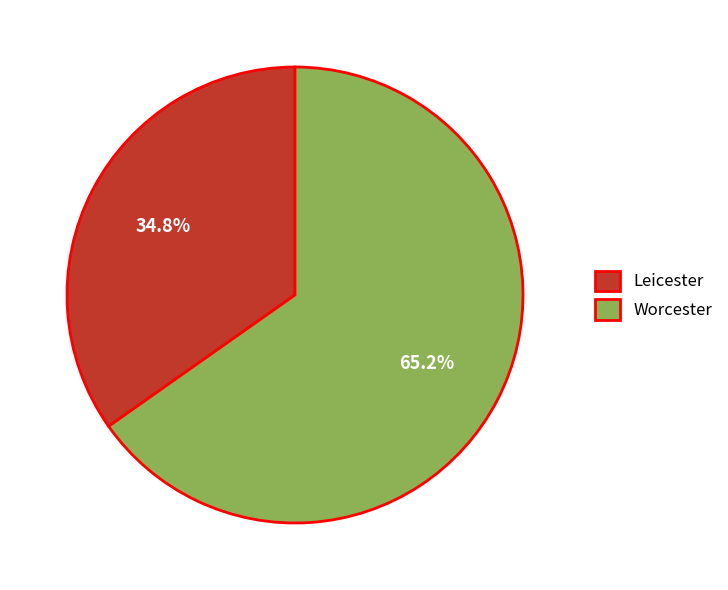

Does any single category account for the majority?

Yes